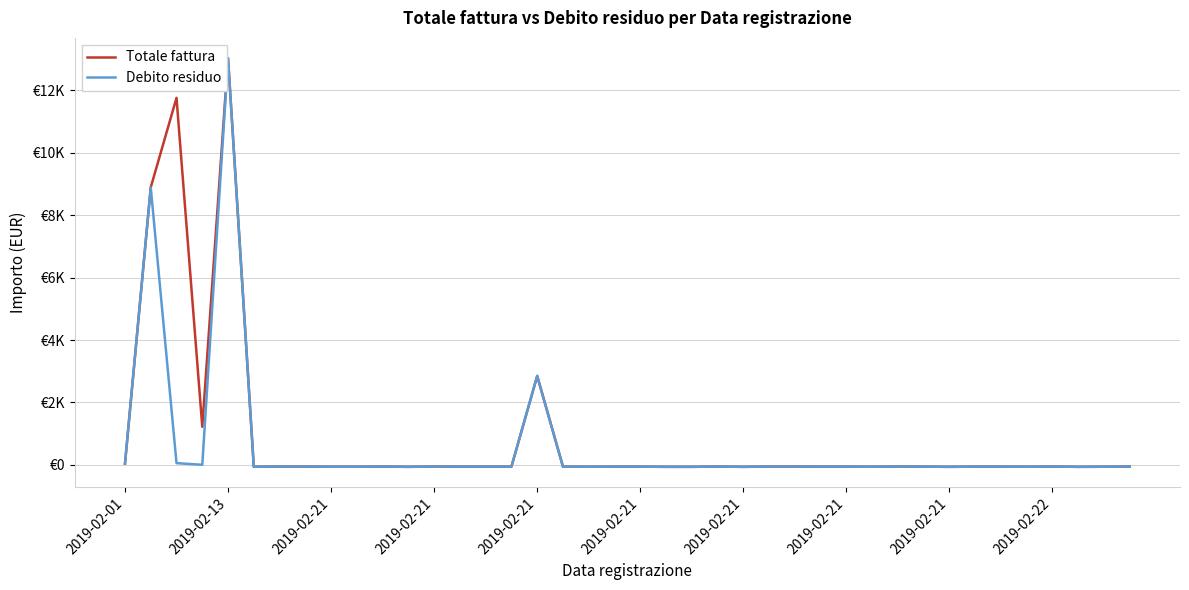

What are all the series names shown in the legend?

Totale fattura, Debito residuo